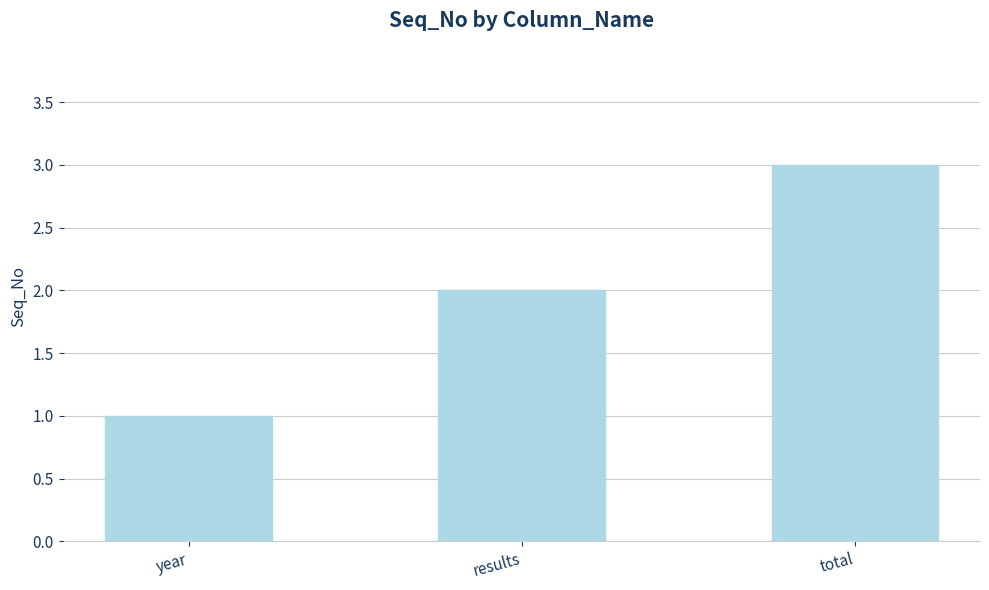

What is the sum of all values?

6